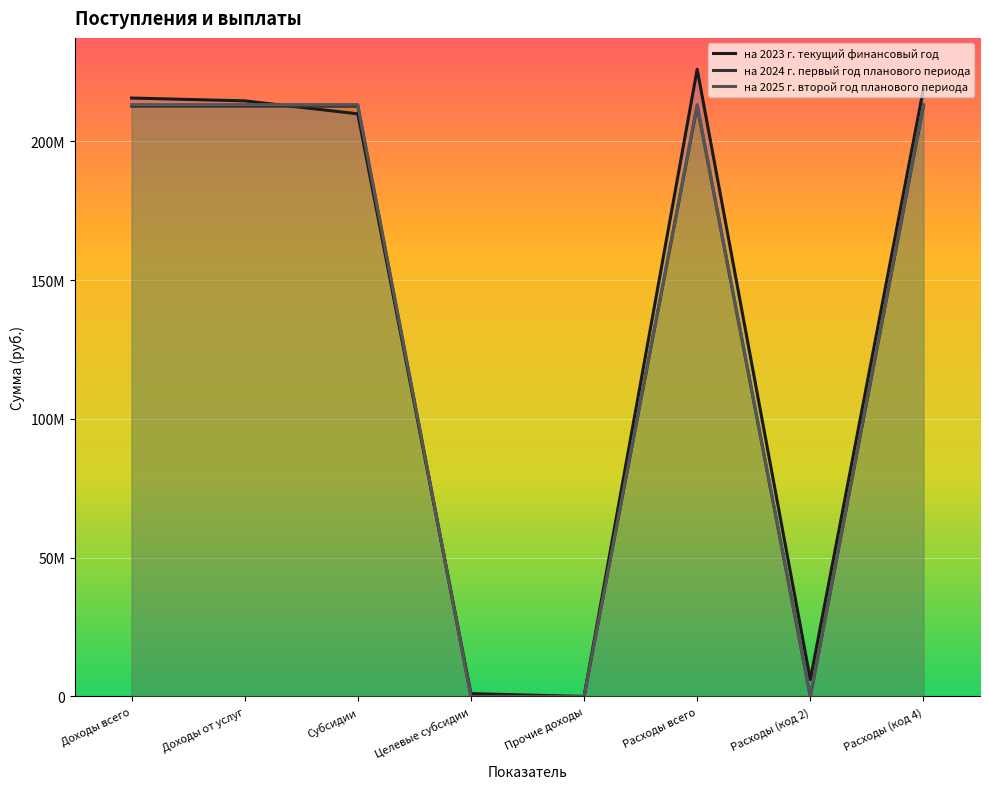

What is the greatest value displayed?

225969334.0